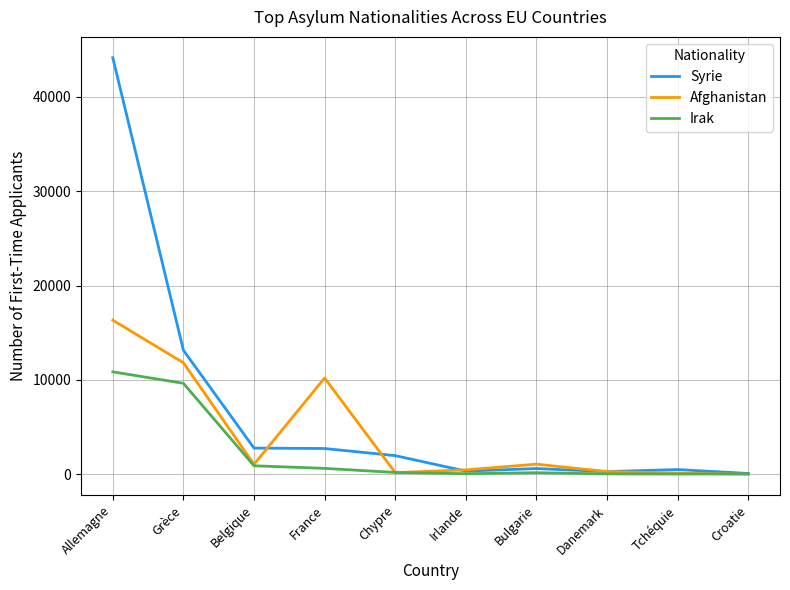

What is the maximum value for Irak?

10855